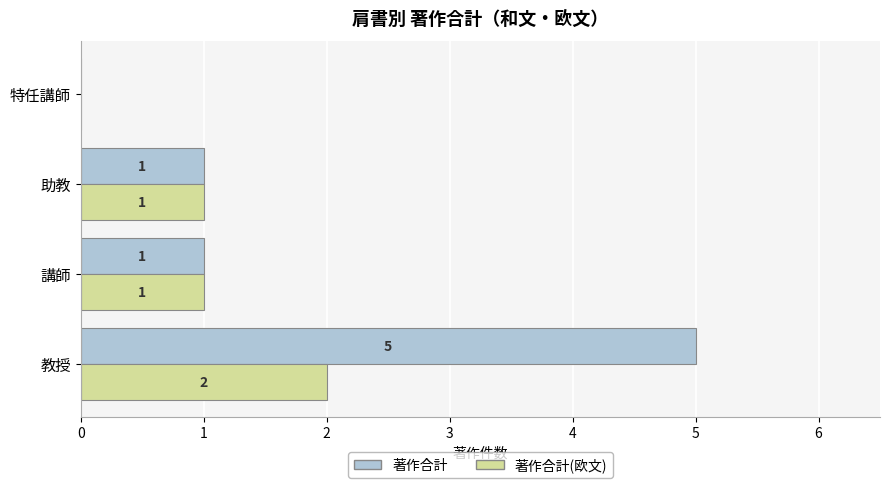

Which series has the largest total across all categories?

著作合計